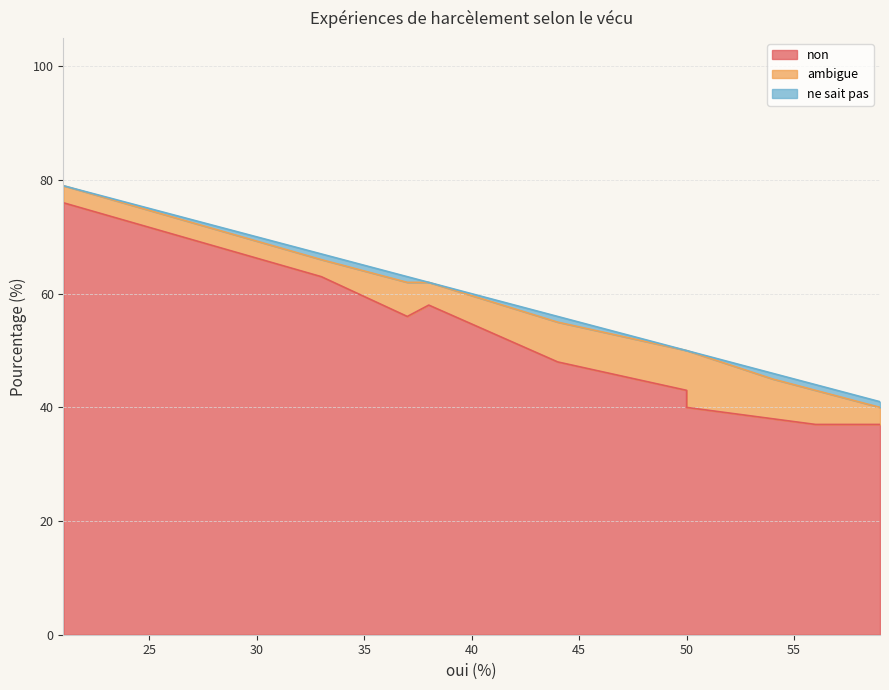

How many data points does each series have?

10